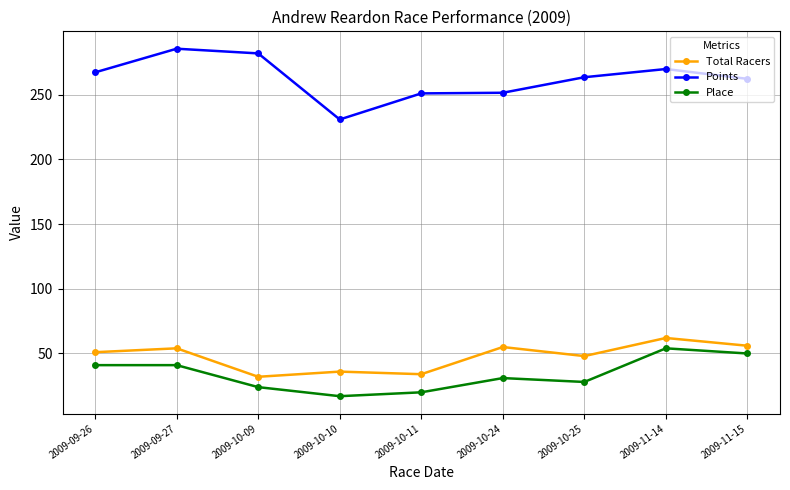

Does the chart display data point markers on the line(s)?

Yes